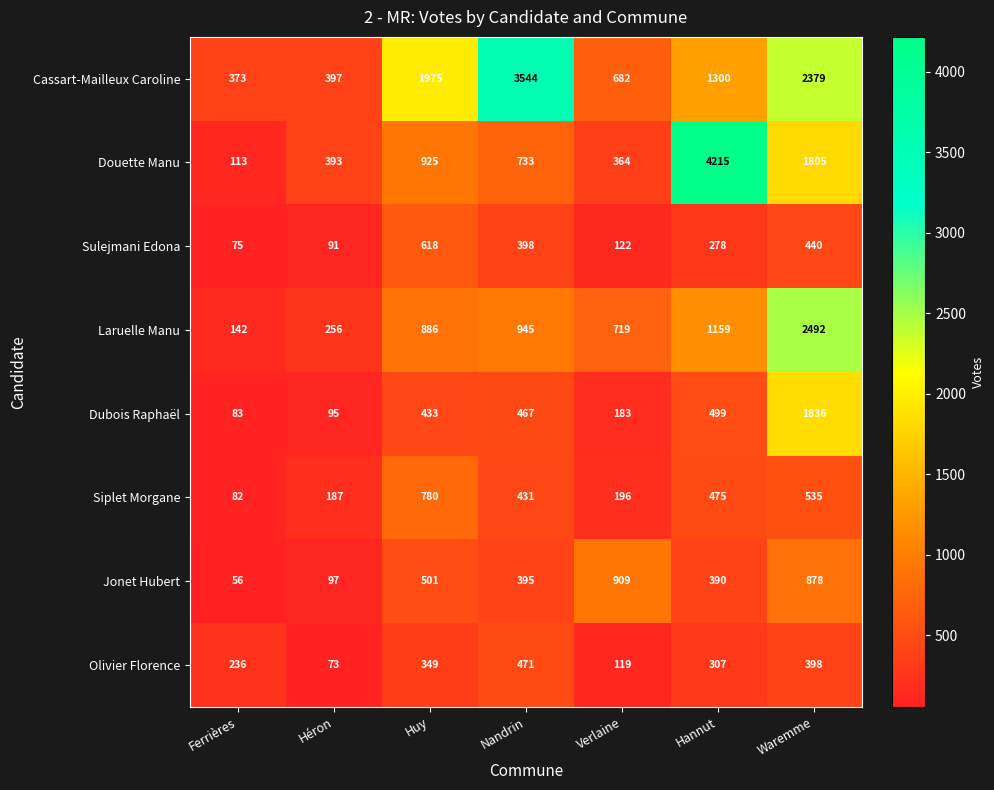

Which series changed the most between Héron and Verlaine?

Jonet Hubert